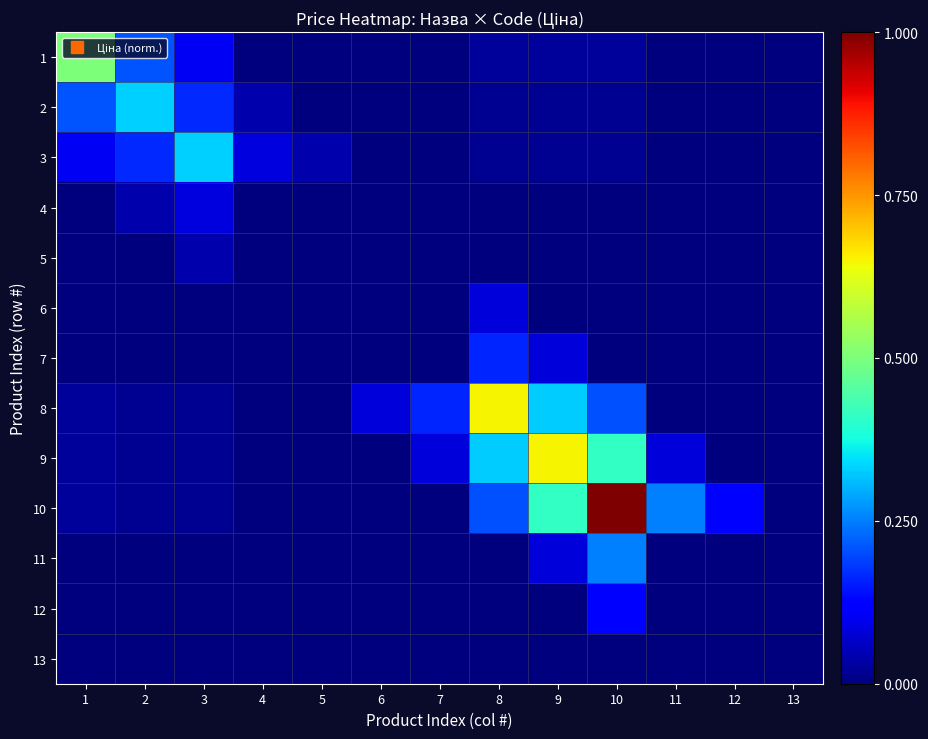

Reading left to right, transcribe all the data shown in this chart.

1: 1=0.5	2=0.2	3=0.1	4=0.0	5=0.0	6=0.0	7=0.0	8=0.0	9=0.0	10=0.0	11=0.0	12=0.0	13=0.0
2: 1=0.2	2=0.3	3=0.2	4=0.0	5=0.0	6=0.0	7=0.0	8=0.0	9=0.0	10=0.0	11=0.0	12=0.0	13=0.0
3: 1=0.1	2=0.2	3=0.3	4=0.1	5=0.0	6=0.0	7=0.0	8=0.0	9=0.0	10=0.0	11=0.0	12=0.0	13=0.0
4: 1=0.0	2=0.0	3=0.1	4=0.0	5=0.0	6=0.0	7=0.0	8=0.0	9=0.0	10=0.0	11=0.0	12=0.0	13=0.0
5: 1=0.0	2=0.0	3=0.0	4=0.0	5=0.0	6=0.0	7=0.0	8=0.0	9=0.0	10=0.0	11=0.0	12=0.0	13=0.0
6: 1=0.0	2=0.0	3=0.0	4=0.0	5=0.0	6=0.0	7=0.0	8=0.1	9=0.0	10=0.0	11=0.0	12=0.0	13=0.0
7: 1=0.0	2=0.0	3=0.0	4=0.0	5=0.0	6=0.0	7=0.0	8=0.2	9=0.1	10=0.0	11=0.0	12=0.0	13=0.0
8: 1=0.0	2=0.0	3=0.0	4=0.0	5=0.0	6=0.1	7=0.2	8=0.7	9=0.3	10=0.2	11=0.0	12=0.0	13=0.0
9: 1=0.0	2=0.0	3=0.0	4=0.0	5=0.0	6=0.0	7=0.1	8=0.3	9=0.7	10=0.4	11=0.1	12=0.0	13=0.0
10: 1=0.0	2=0.0	3=0.0	4=0.0	5=0.0	6=0.0	7=0.0	8=0.2	9=0.4	10=1.0	11=0.3	12=0.1	13=0.0
11: 1=0.0	2=0.0	3=0.0	4=0.0	5=0.0	6=0.0	7=0.0	8=0.0	9=0.1	10=0.3	11=0.0	12=0.0	13=0.0
12: 1=0.0	2=0.0	3=0.0	4=0.0	5=0.0	6=0.0	7=0.0	8=0.0	9=0.0	10=0.1	11=0.0	12=0.0	13=0.0
13: 1=0.0	2=0.0	3=0.0	4=0.0	5=0.0	6=0.0	7=0.0	8=0.0	9=0.0	10=0.0	11=0.0	12=0.0	13=0.0